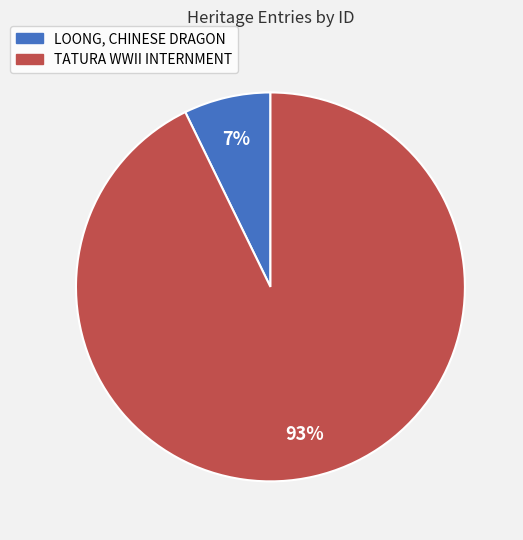

Does any single category account for the majority?

Yes